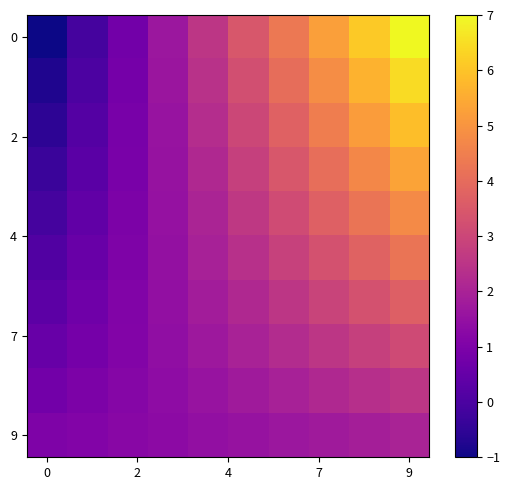

At which category is the sum across all series the highest?

9